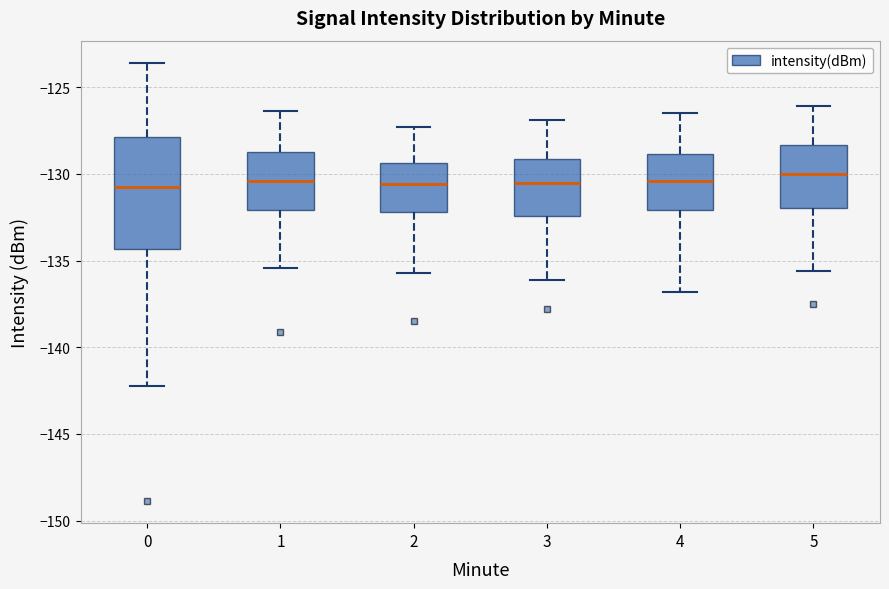

Comparing the boxes themselves (not the whiskers), which one is the tallest?

0